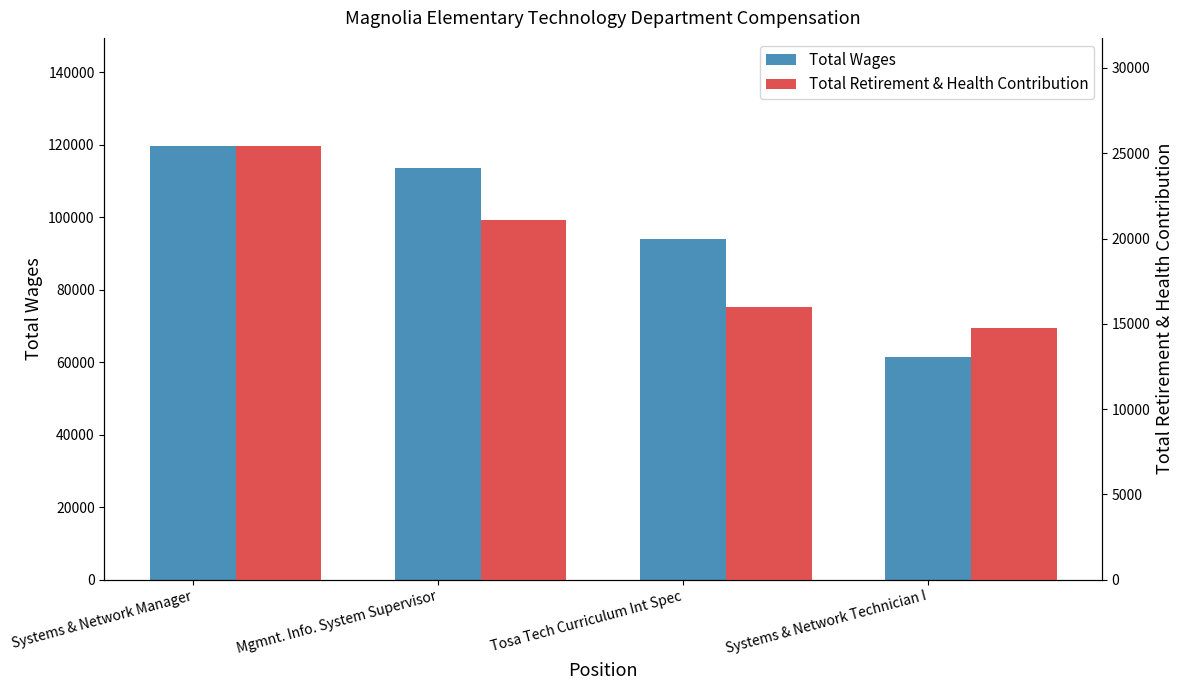

How many values in the Total Retirement & Health Contribution series exceed 21080?

1